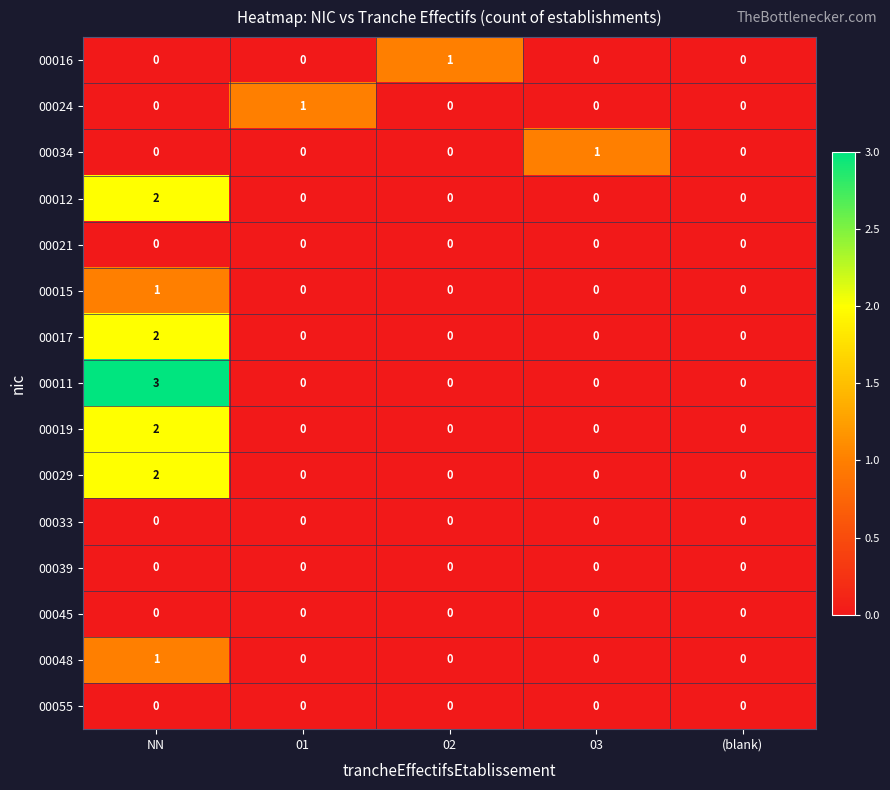

Between 02 and (blank), which series saw the biggest shift?

00016